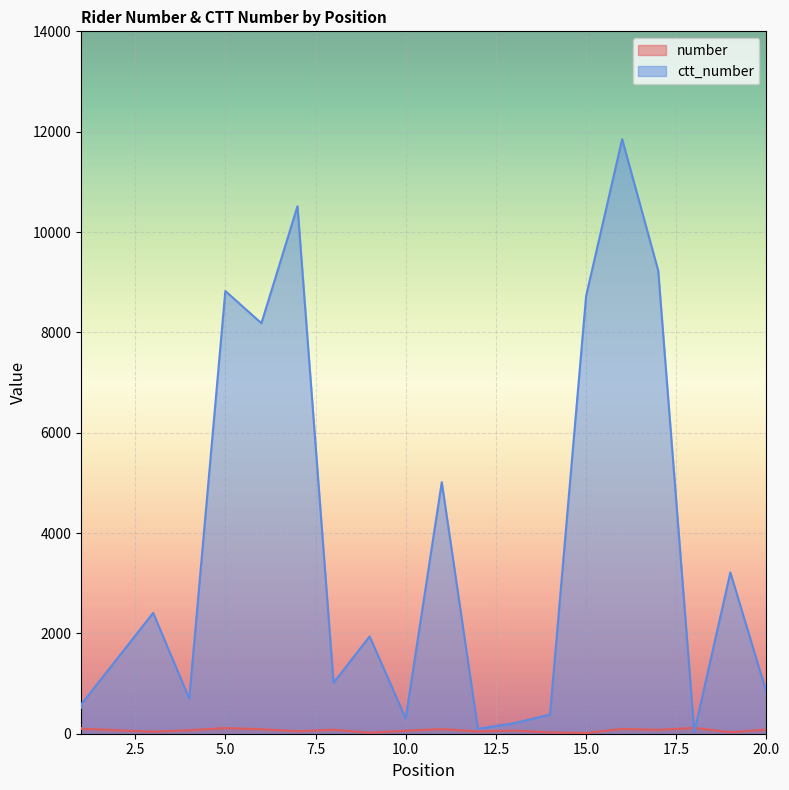

Where is number nearest to the value 65?

13